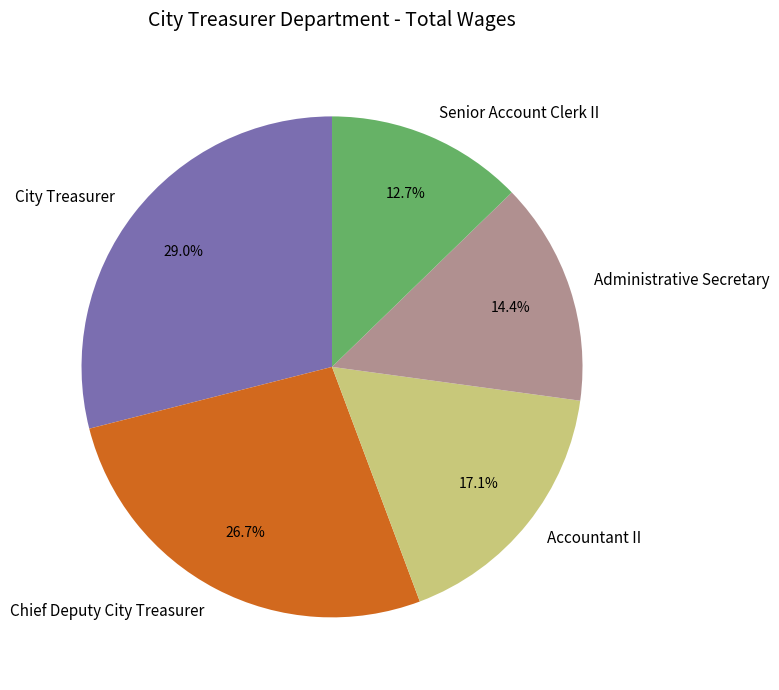

Rank the categories by value from highest to lowest.

City Treasurer, Chief Deputy City Treasurer, Accountant II, Administrative Secretary, Senior Account Clerk II